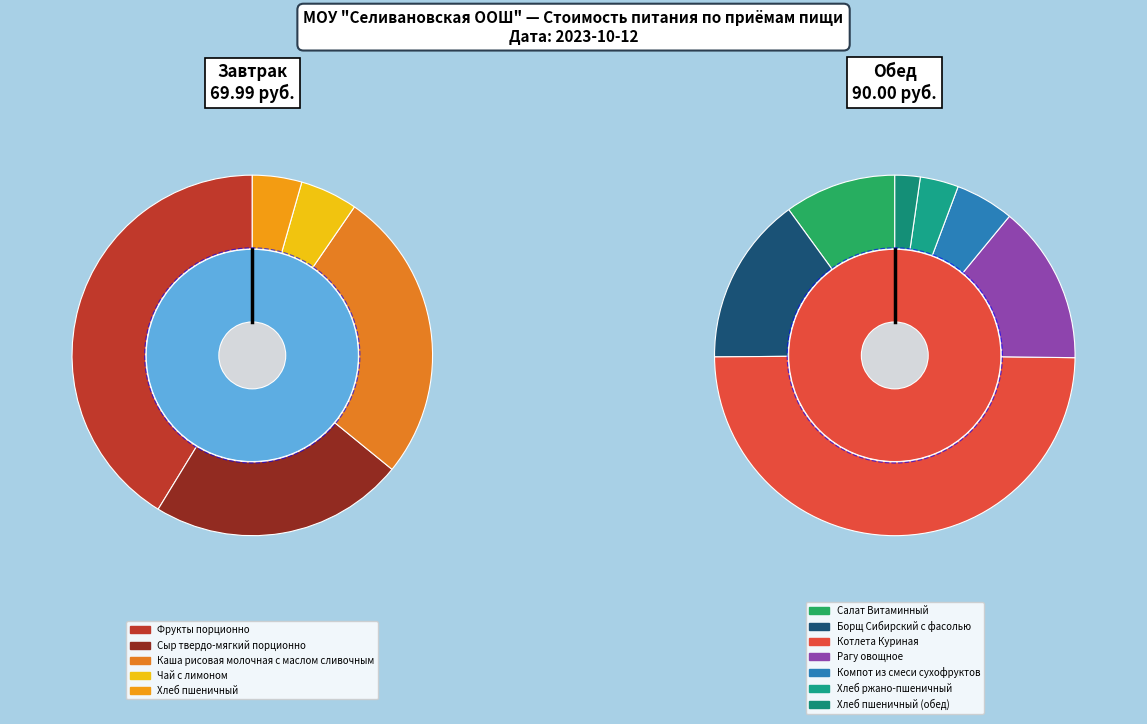

What percentage is the Обед slice, to the nearest percent?

56%